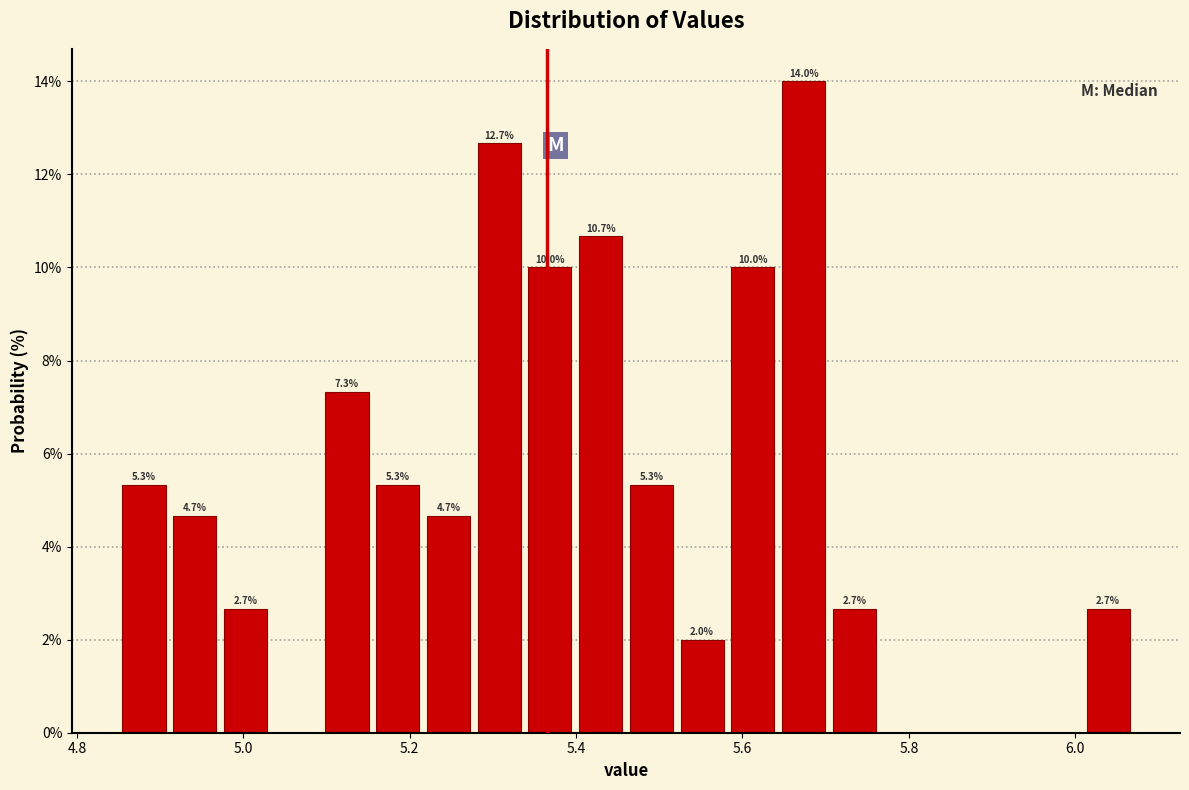

Read against the x-axis, roughly where is the centre of the tallest bar?

5.68